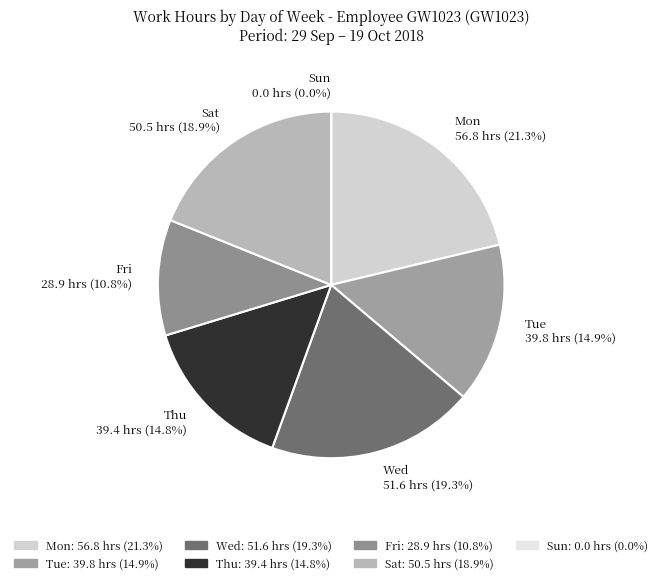

Is the sum of 17 and 2 greater than half?

No